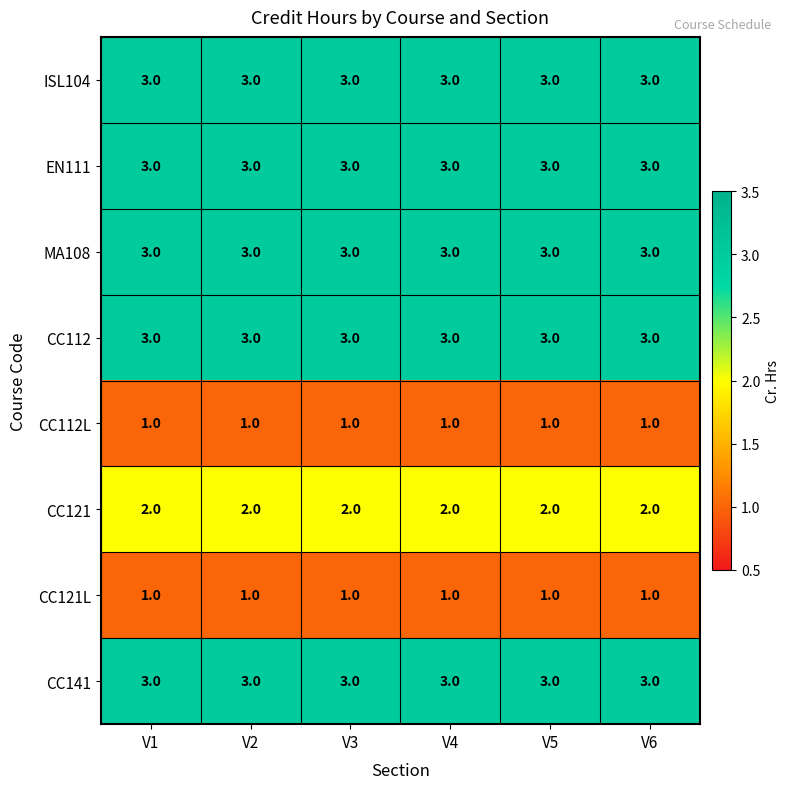

What is the maximum value shown in the chart?

3